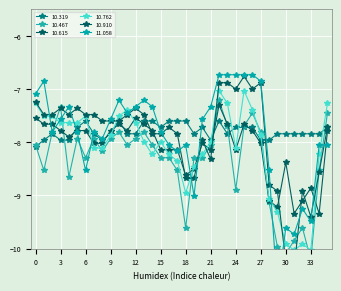

The value of  10.762 at 00:10 is -7.5. True or false?

True